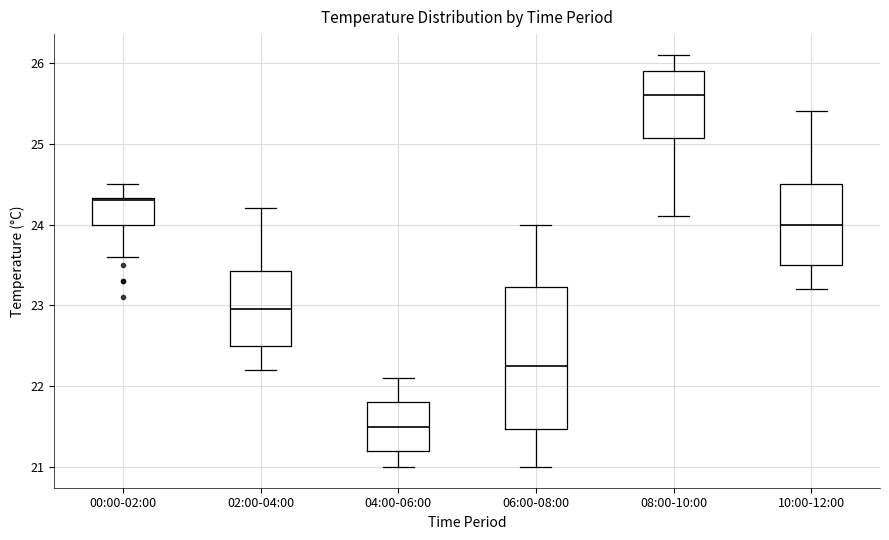

Where is the upper edge of the box for 00:00-02:00 on the y-axis? The values are not printed on the chart, so give them approximately, as read against the axis.

24.3